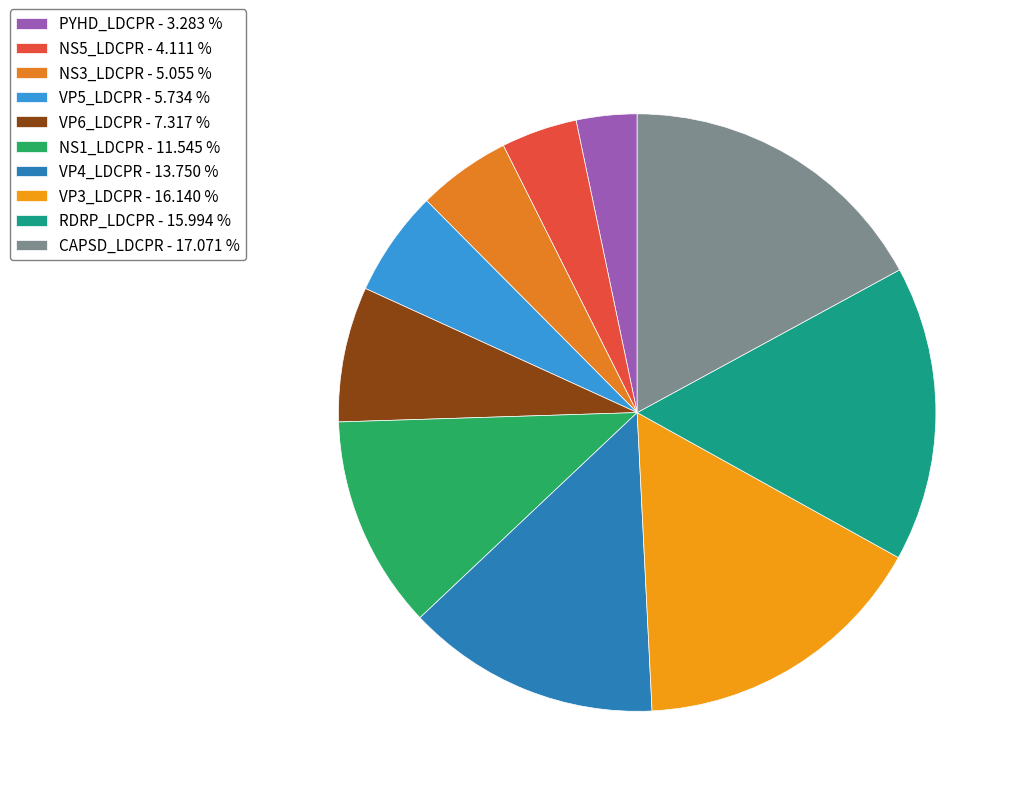

Do NS1_LDCPR and RDRP_LDCPR together represent more than half of the pie?

No